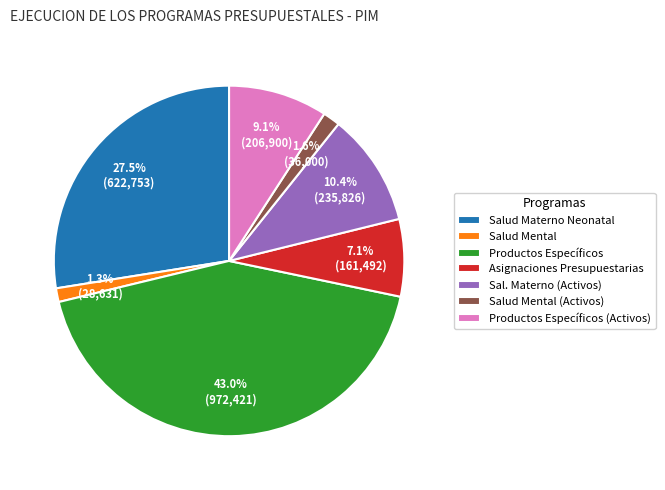

Which has a higher value, Salud Materno Neonatal or Sal. Materno (Activos)?

Salud Materno Neonatal